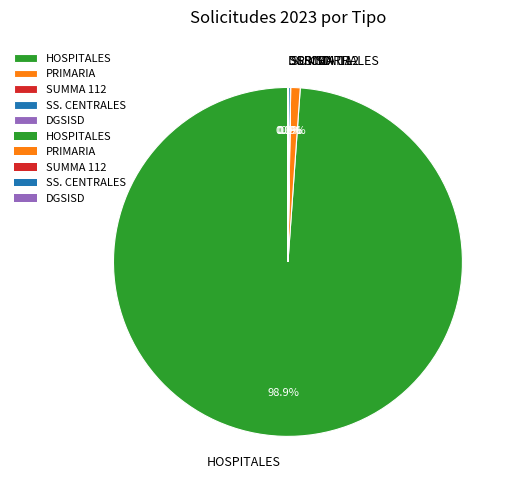

Does HOSPITALES account for over 50% of the chart?

Yes